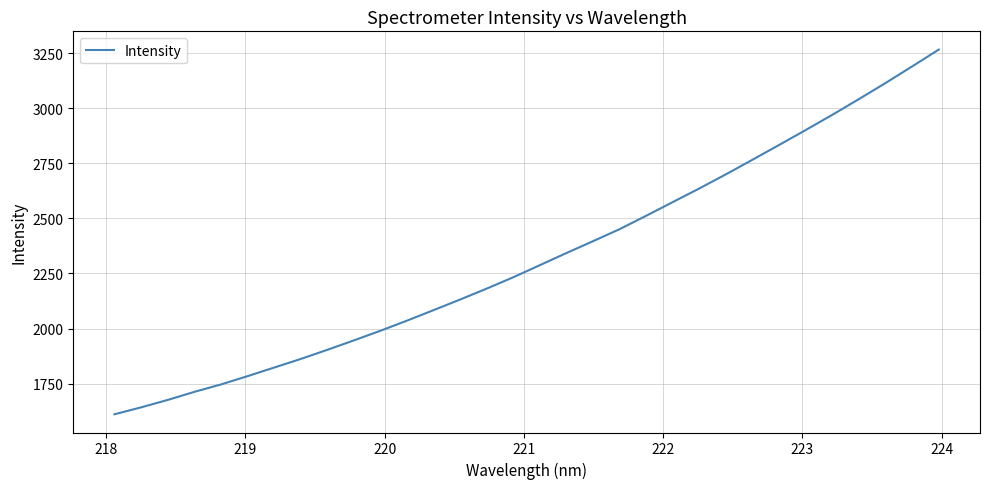

What is the difference between the maximum and minimum values?

1656.5